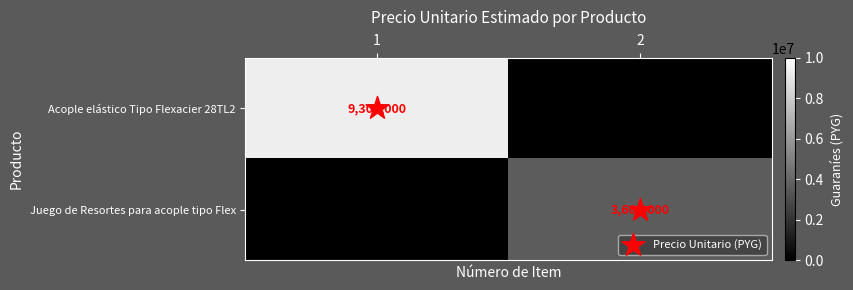

Which series has the largest total across all categories?

Acople elástico Tipo Flexacier 28TL2